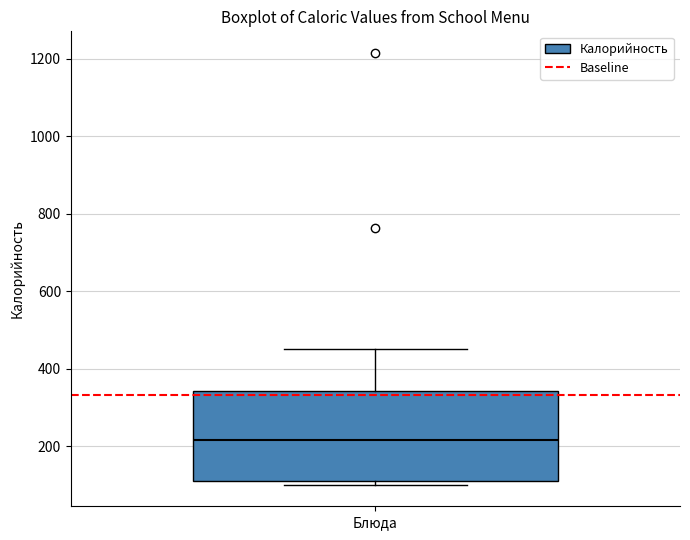

Read this box plot against the y-axis: the position of the median line, the range covered by the box, and the ends of both whiskers. The values are not printed on the chart, so give them approximately, as read against the axis.

median 220, box 100 to 340, whiskers 100 (just below the box's lower edge) to 460